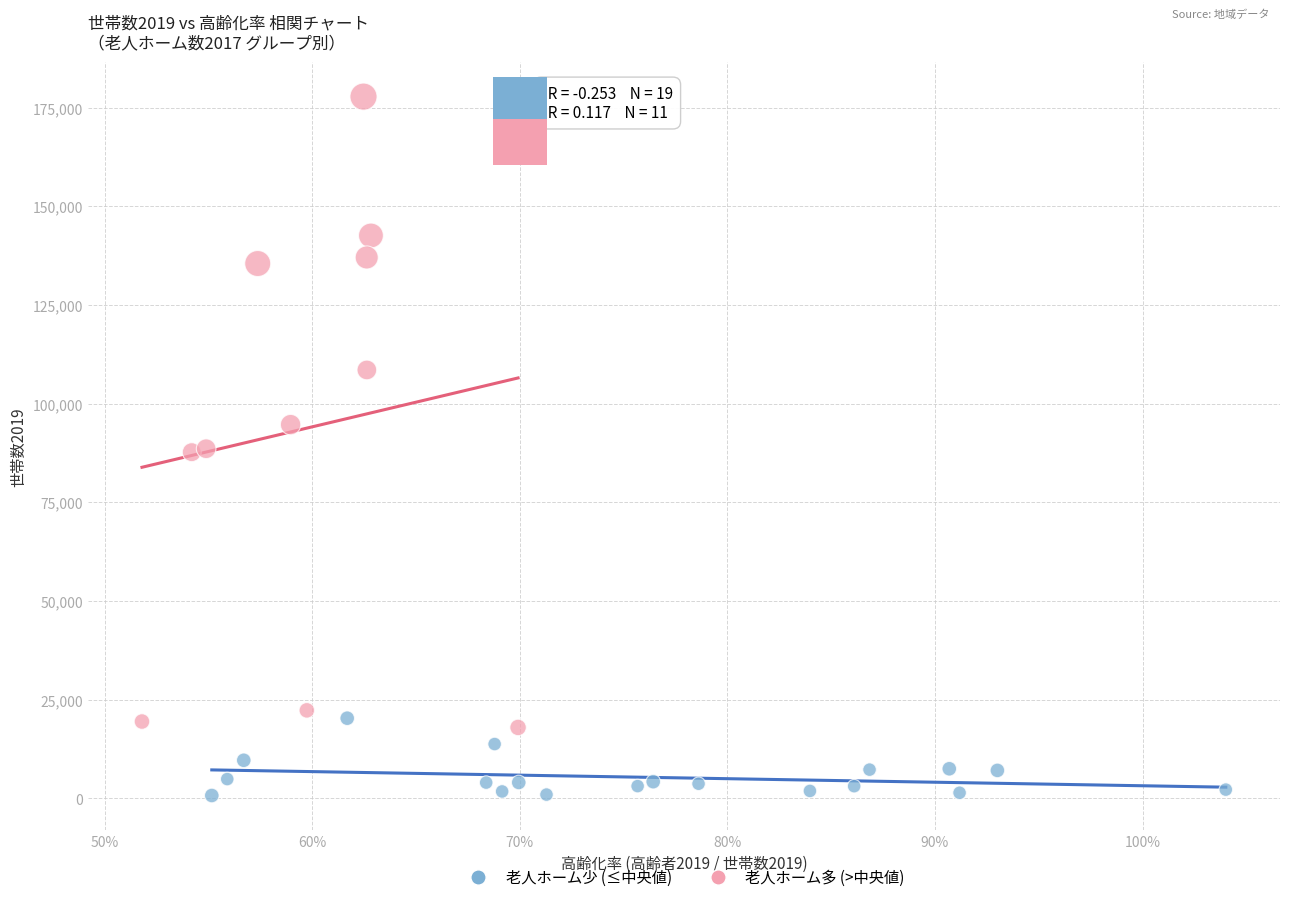

Which series has the widest spread of Y values?

老人ホーム多 (>中央値)